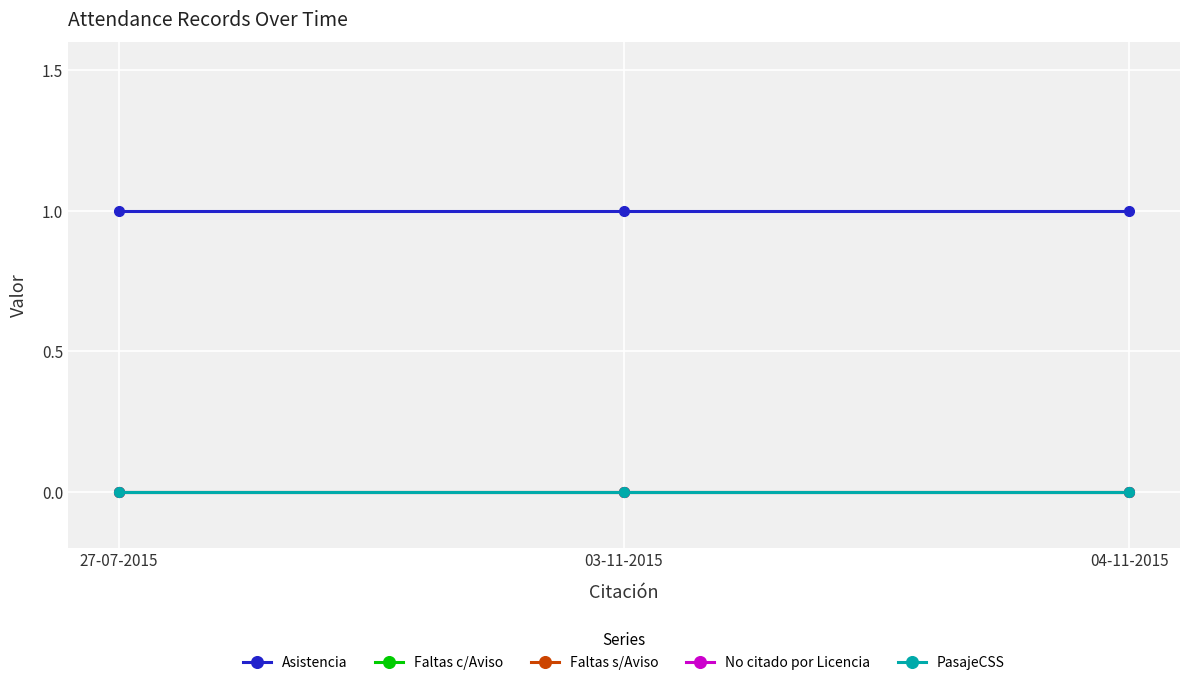

Does the chart have visible grid lines?

Yes